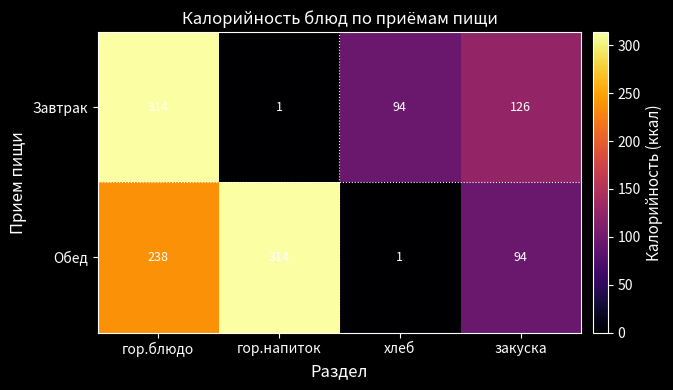

What is the total value across all series at хлеб?

95